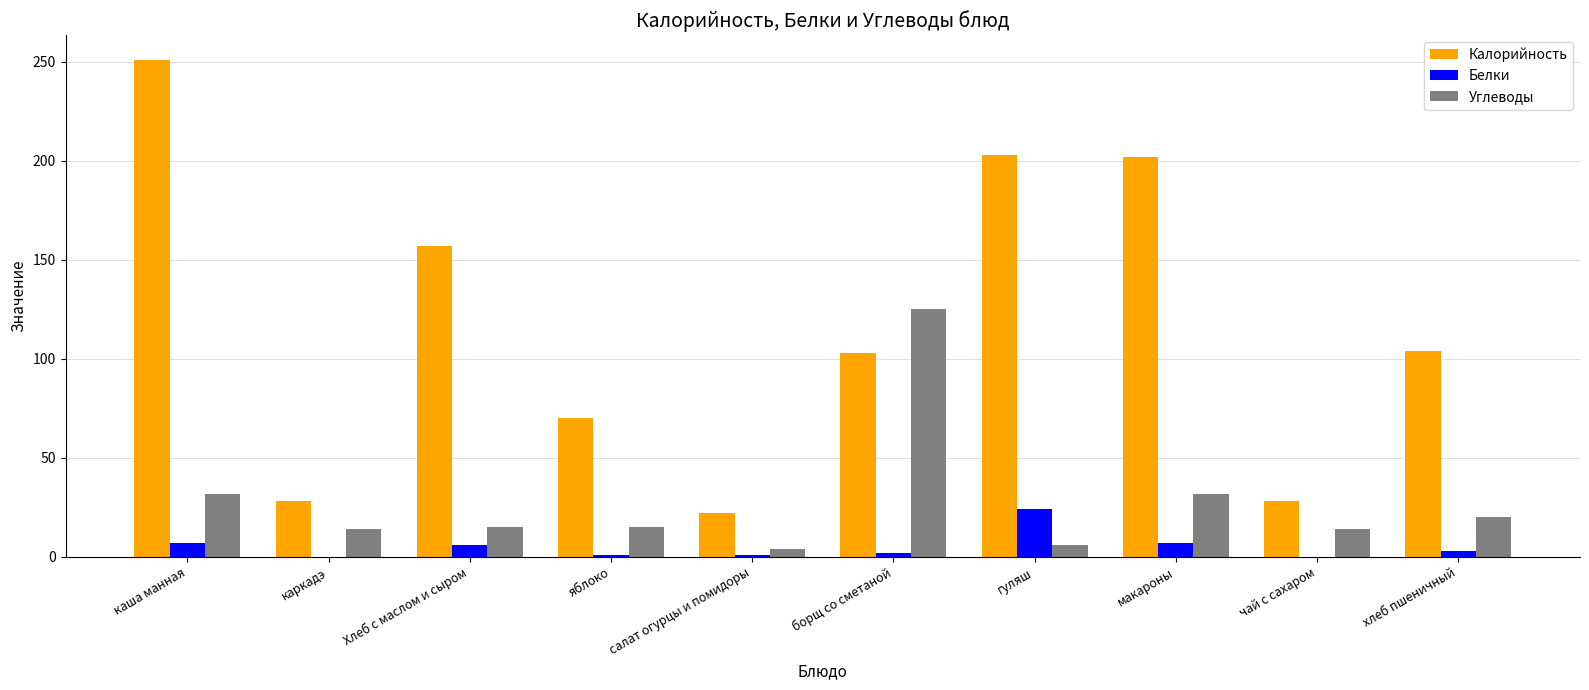

What is the maximum value shown in the chart?

251